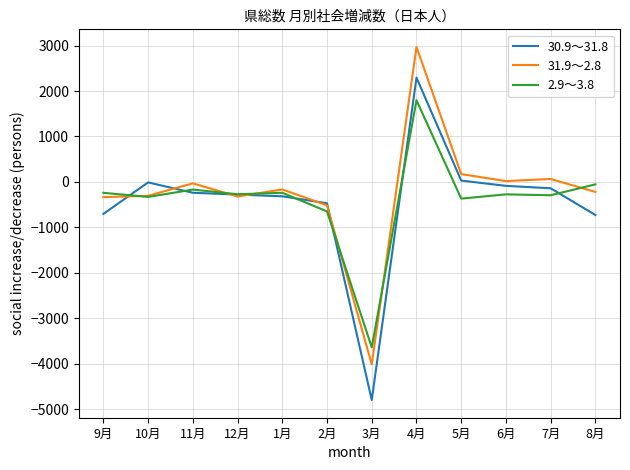

Which series has the largest range (max minus min)?

30.9～31.8